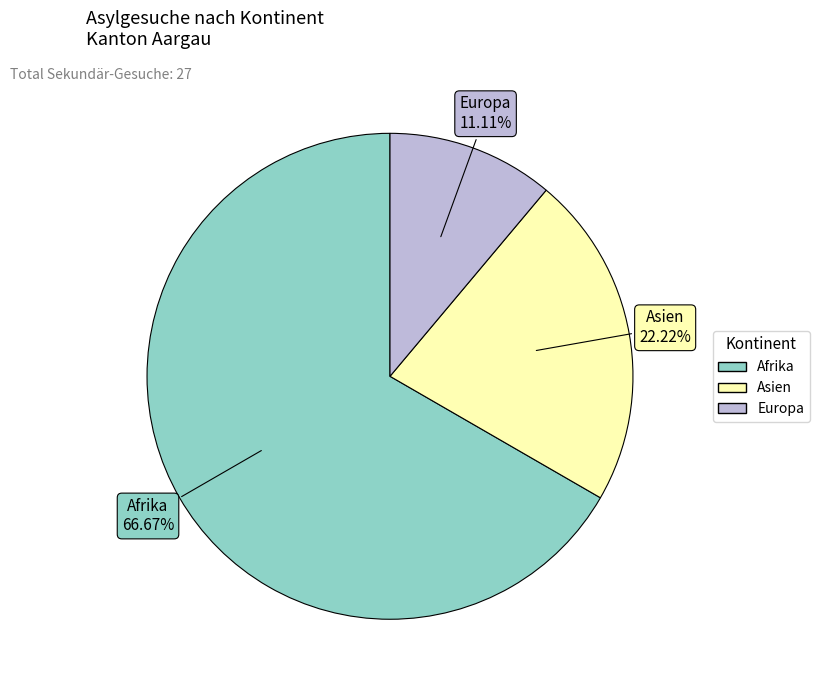

What is the ratio of the value at Europa to the value at Asien?

0.5